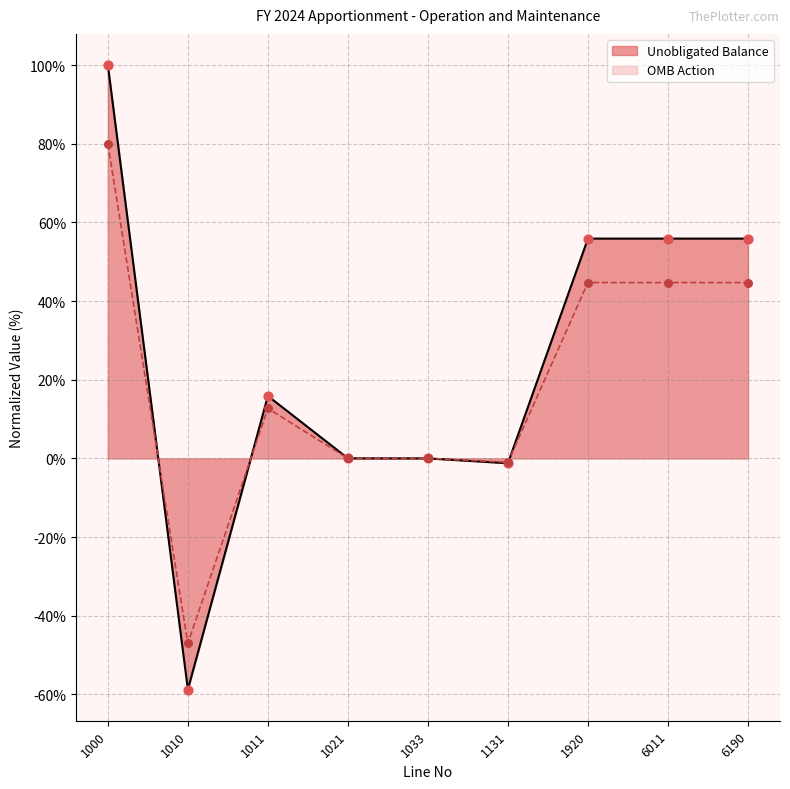

Which series has the largest total across all categories?

Unobligated Balance